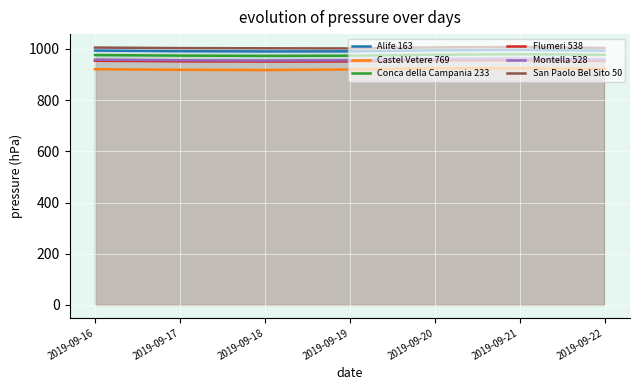

Rank the series at 2019-09-21 from lowest to highest value.

Castel Vetere 769, Flumeri 538, Montella 528, Conca della Campania 233, Alife 163, San Paolo Bel Sito 50